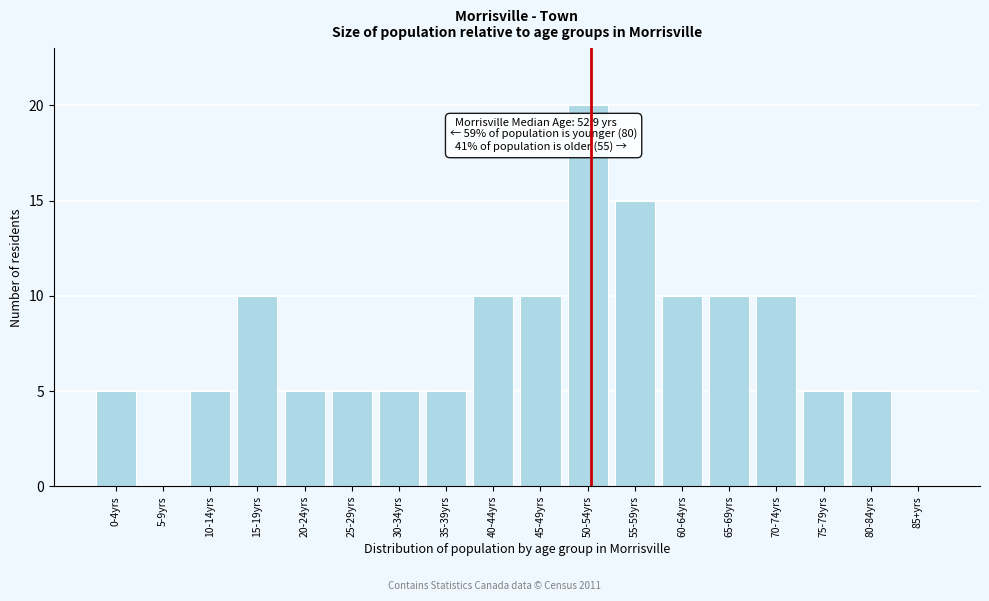

Reading left to right, extract all data points from this chart.

0-4yrs=5	5-9yrs=0	10-14yrs=5	15-19yrs=10	20-24yrs=5	25-29yrs=5	30-34yrs=5	35-39yrs=5	40-44yrs=10	45-49yrs=10	50-54yrs=20	55-59yrs=15	60-64yrs=10	65-69yrs=10	70-74yrs=10	75-79yrs=5	80-84yrs=5	85+yrs=0